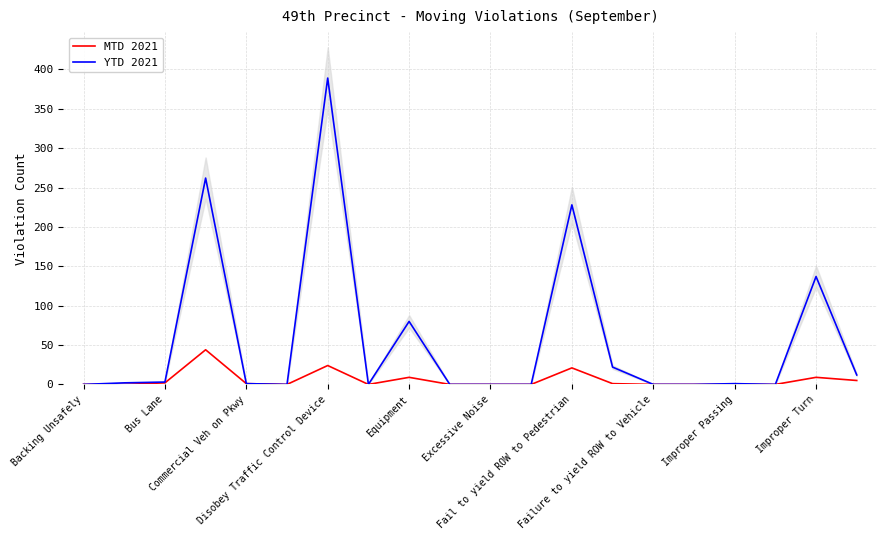

Between Excessive Noise and 18, which series saw the biggest shift?

YTD 2021